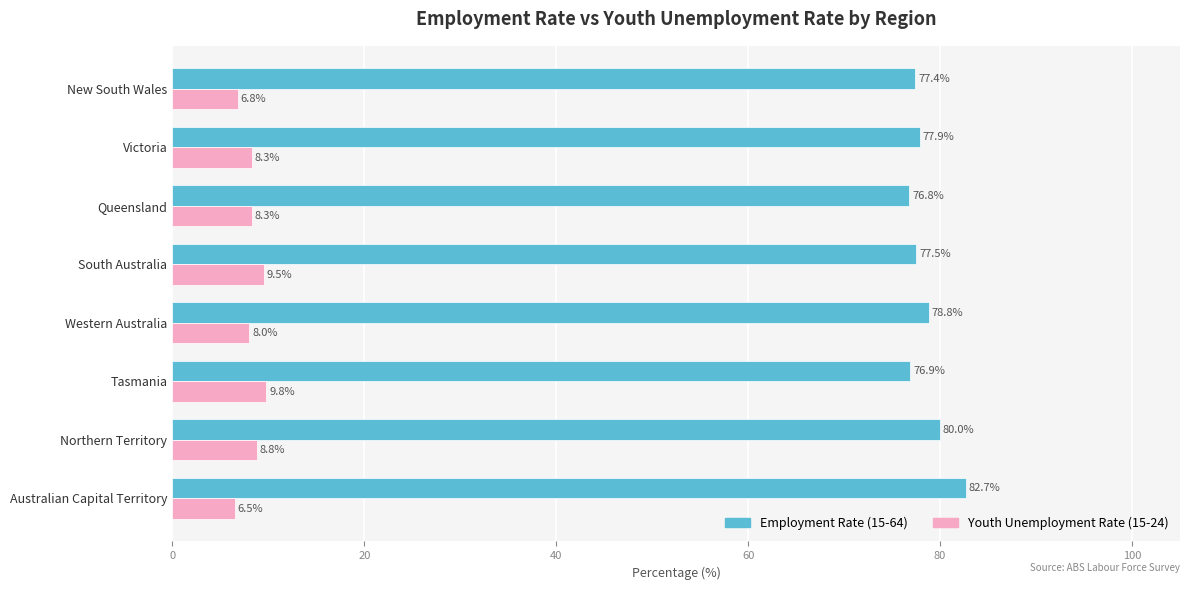

Read the Employment Rate (15-64) value at Australian Capital Territory.

82.7